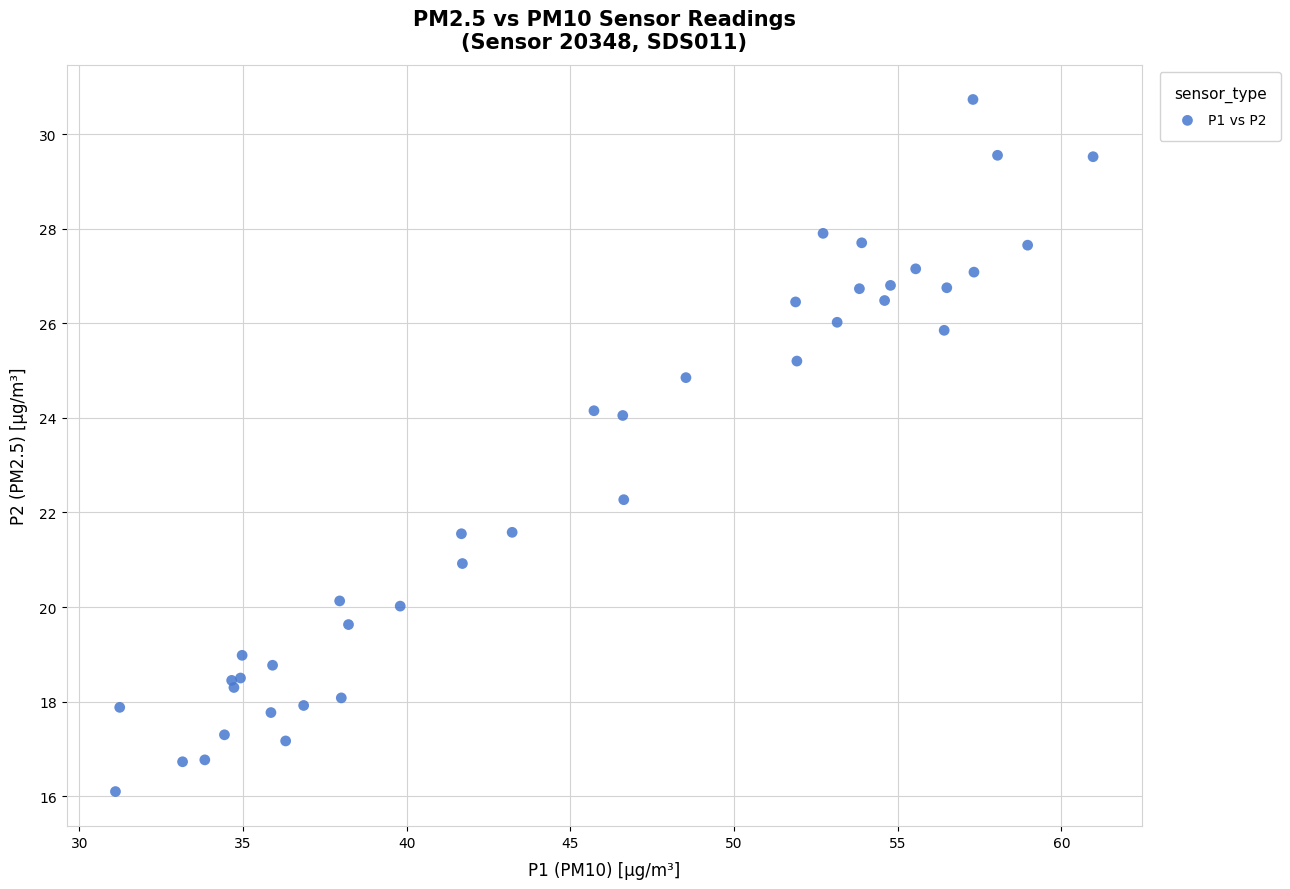

What Y value in the scatter plot is closest to 23?

22.3